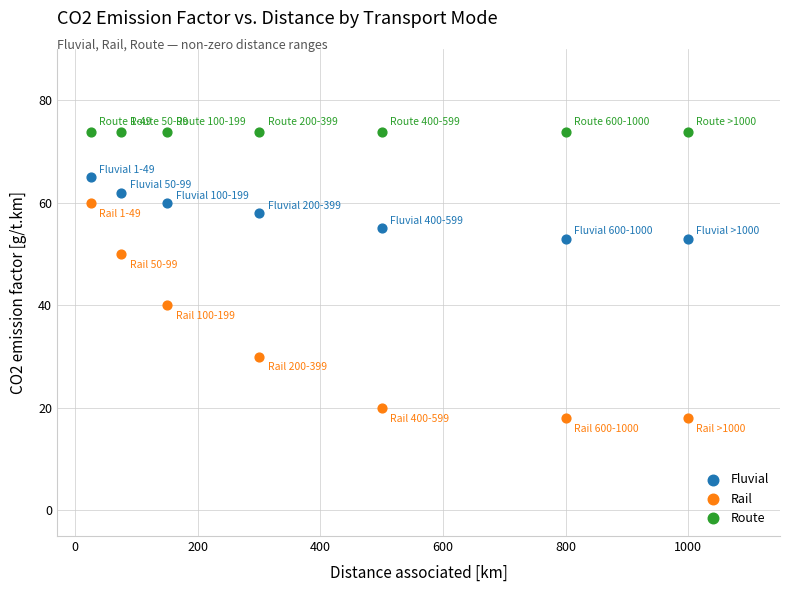

Which series reaches the maximum Y coordinate?

Route